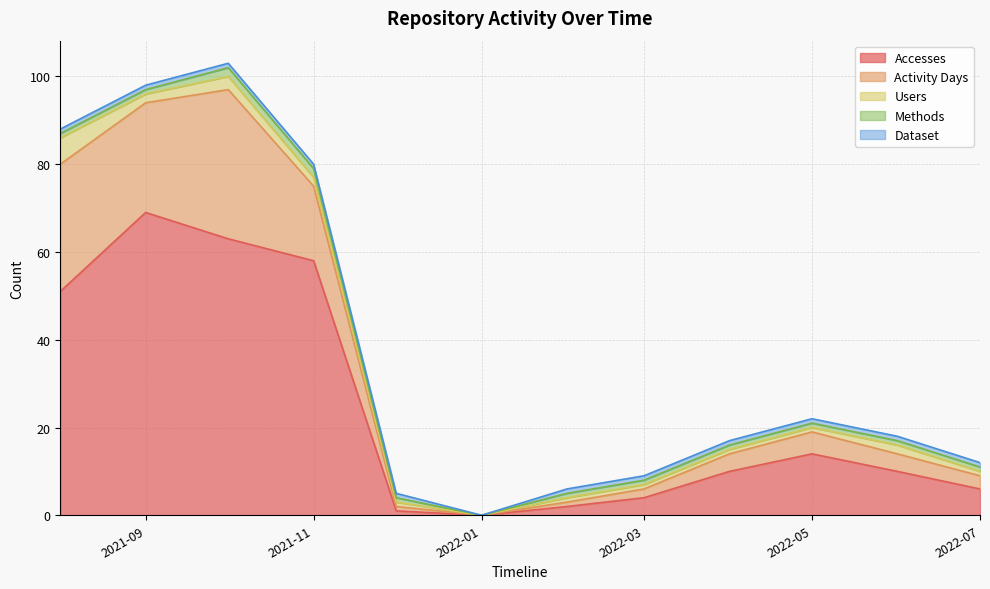

Which category has the highest value across all series?

2021-09-01